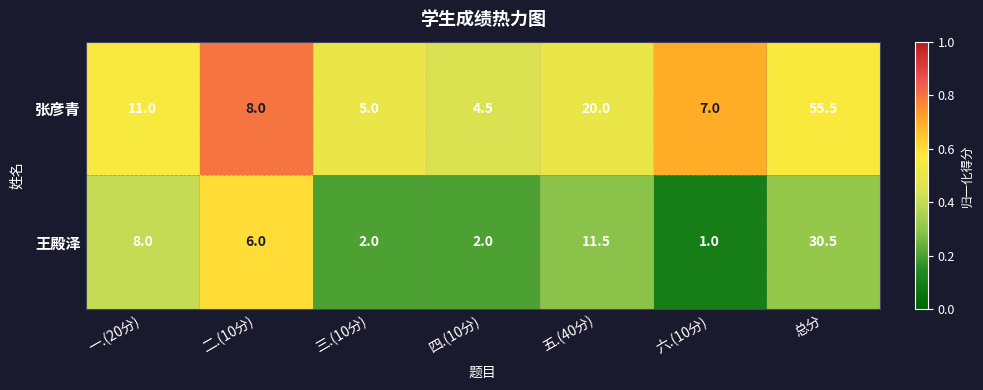

What is the total value across all series at 四.(10分)?

6.5